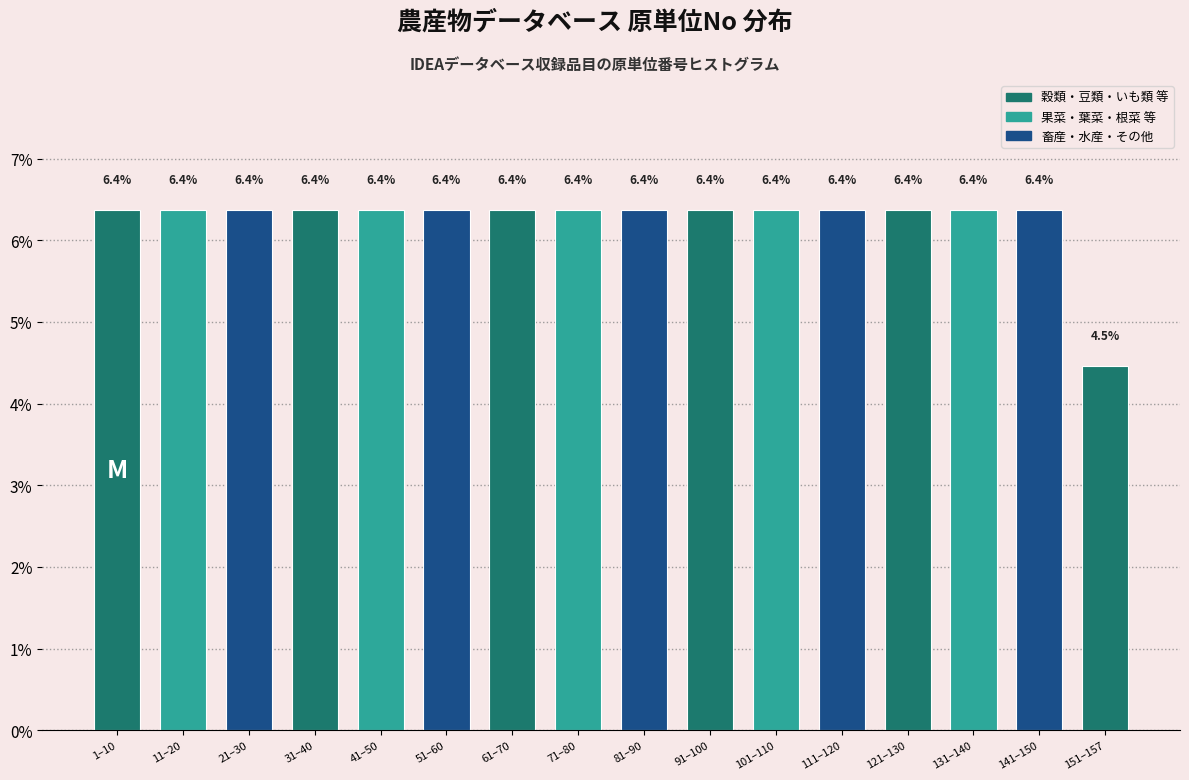

Reading left to right, transcribe all the data shown in this chart.

1–10=6.4	11–20=6.4	21–30=6.4	31–40=6.4	41–50=6.4	51–60=6.4	61–70=6.4	71–80=6.4	81–90=6.4	91–100=6.4	101–110=6.4	111–120=6.4	121–130=6.4	131–140=6.4	141–150=6.4	151–157=4.5